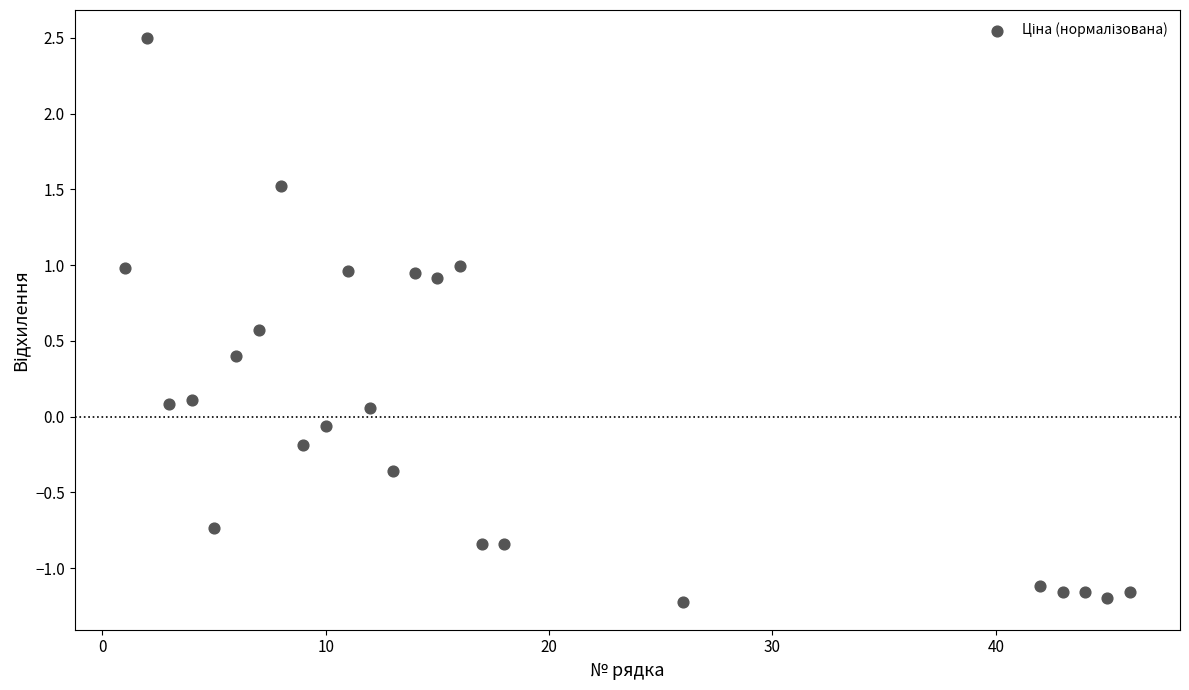

What is the range of Y values (max minus min)?

3.7